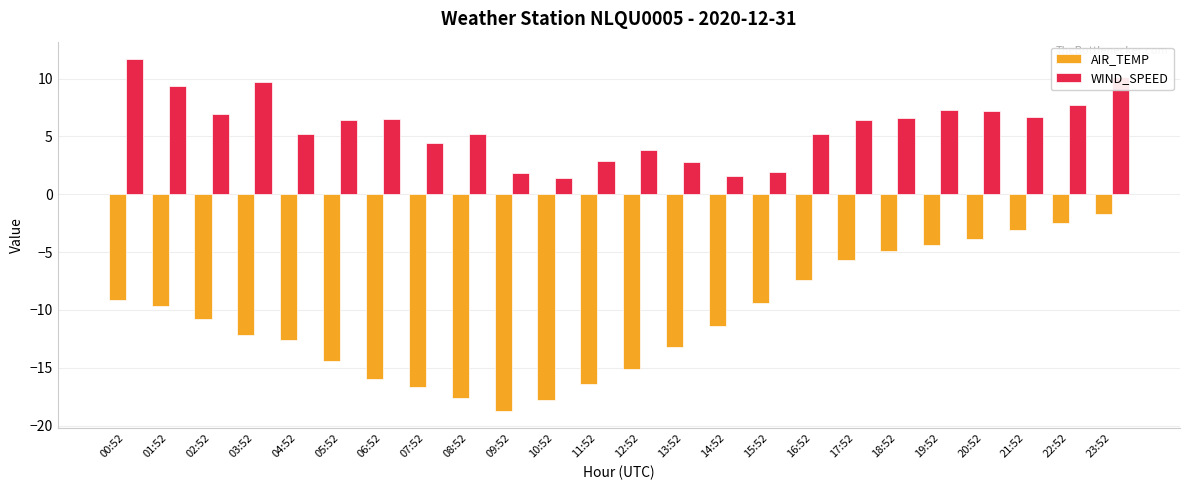

How many values in the WIND_SPEED series exceed 6?

13